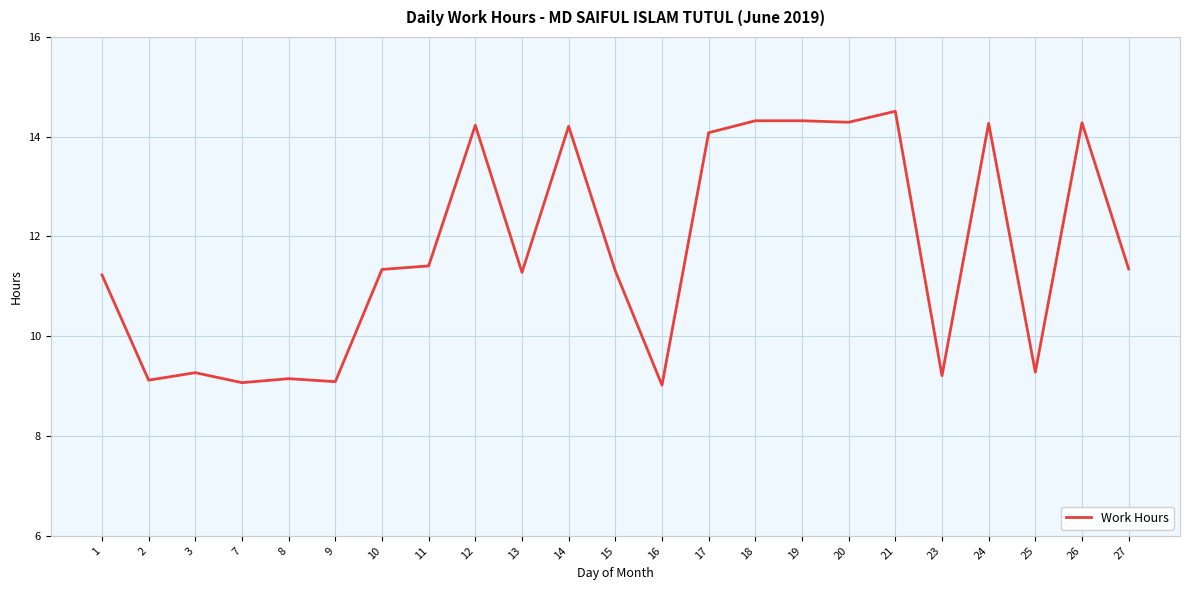

What is the ratio of the value at 17 to the value at 7?

1.6